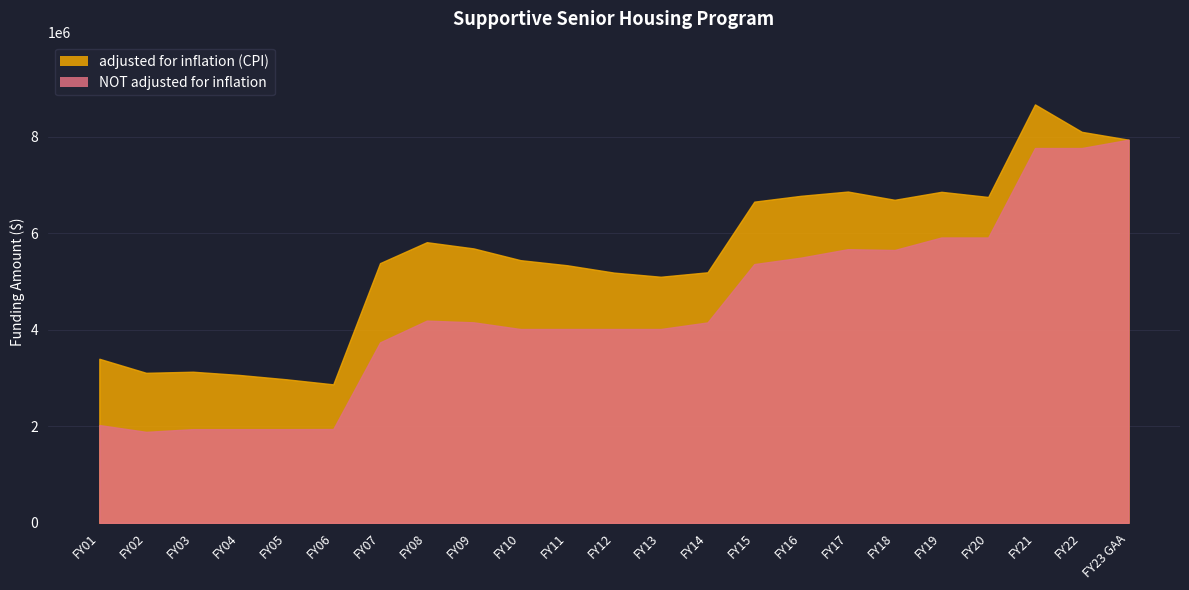

How many data points in adjusted for inflation (CPI) are above 5441228?

11